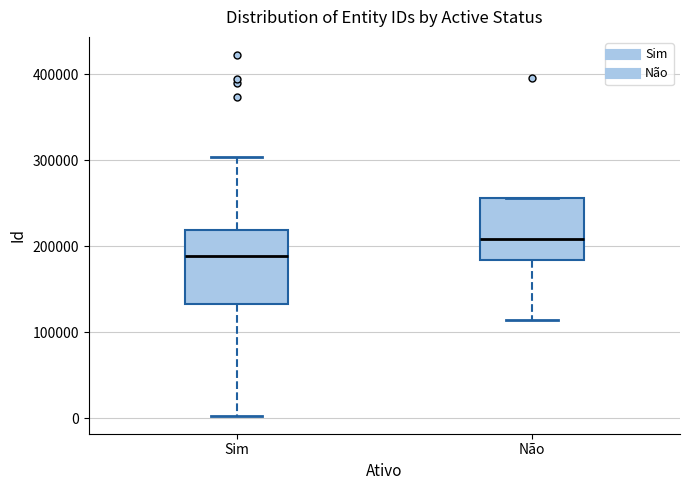

Reading left to right, transcribe this box plot: for each box, give where its median line is, the range the box spans, and where its two whiskers end, as read against the y-axis. The values are not printed on the chart, so give them approximately, as read against the axis.

Sim: median 190000, box 130000 to 220000, whiskers 0 to 300000
Não: median 210000, box 180000 to 260000, whiskers 110000 to 260000